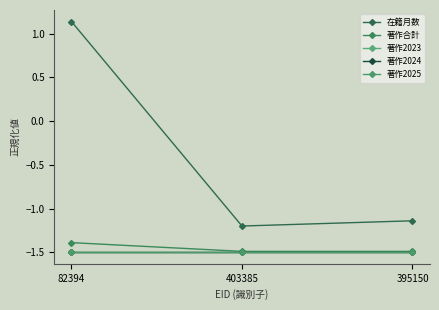

What is the minimum value for 在籍月数?

-1.2